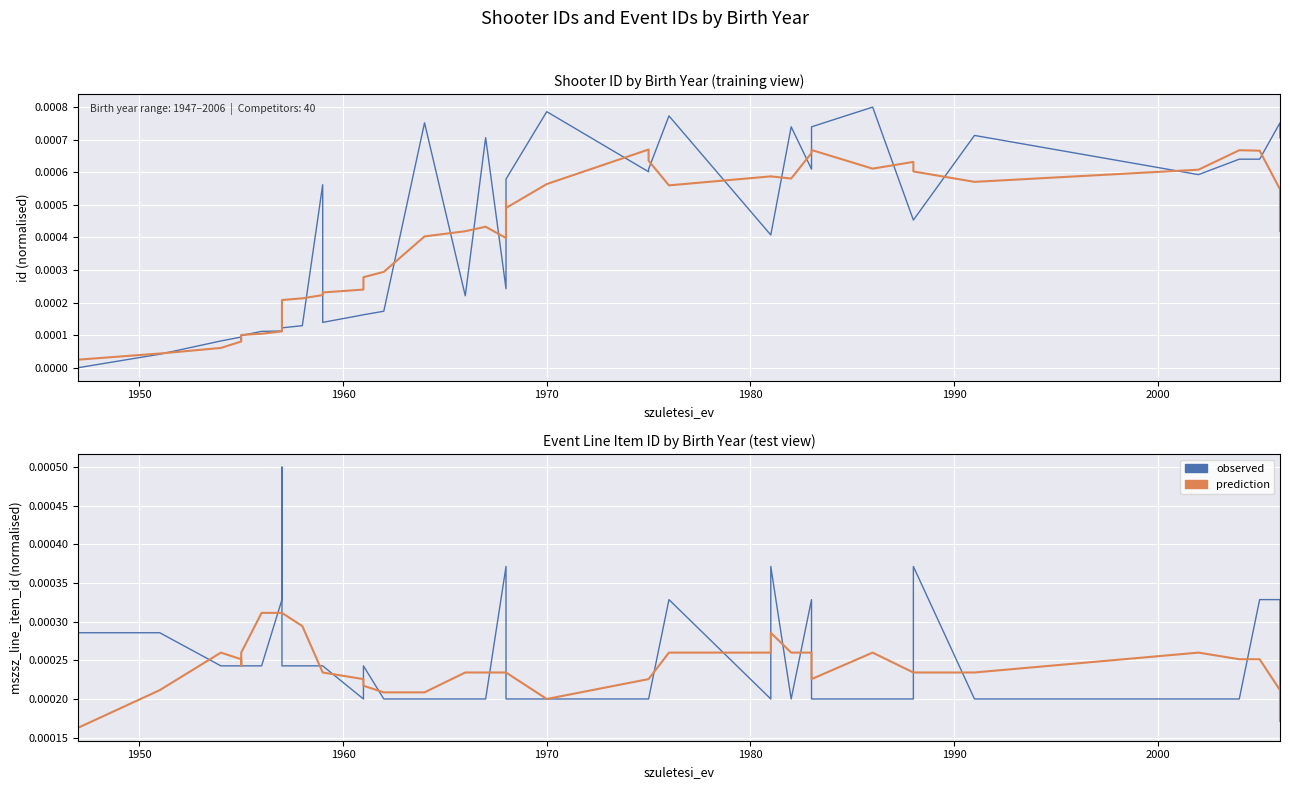

Which series has the largest range (max minus min)?

id